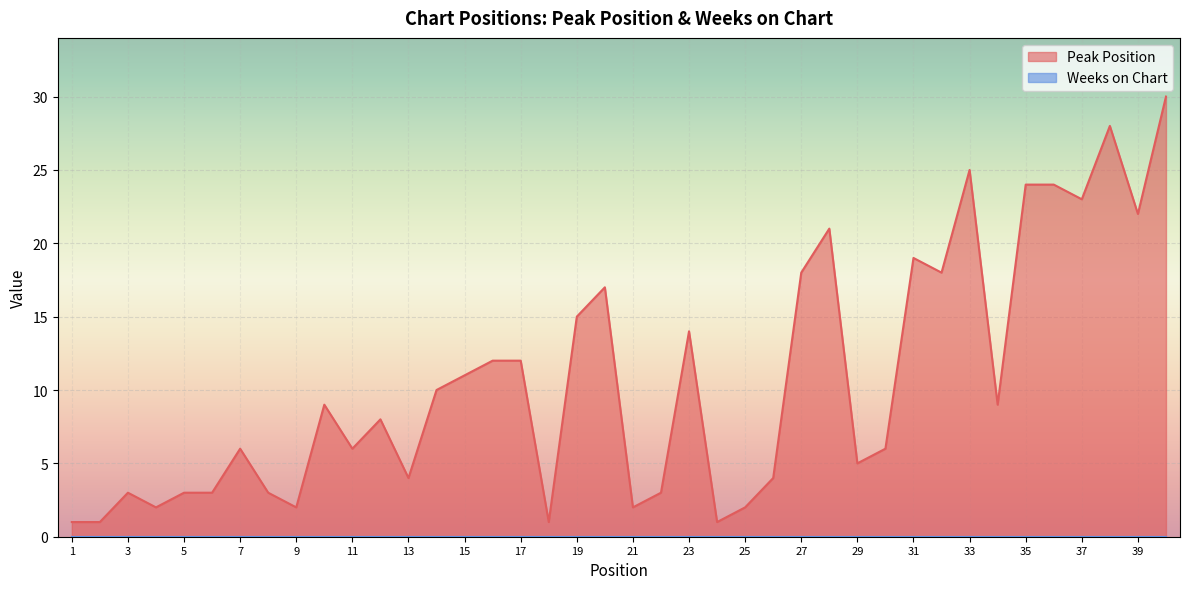

Reading left to right, list all the values displayed in this chart.

1=1	2=1	3=3	4=2	5=3	6=3	7=6	8=3	9=2	10=9	11=6	12=8	13=4	14=10	15=11	16=12	17=12	18=1	19=15	20=17	21=2	22=3	23=14	24=1	25=2	26=4	27=18	28=21	29=5	30=6	31=19	32=18	33=25	34=9	35=24	36=24	37=23	38=28	39=22	40=30